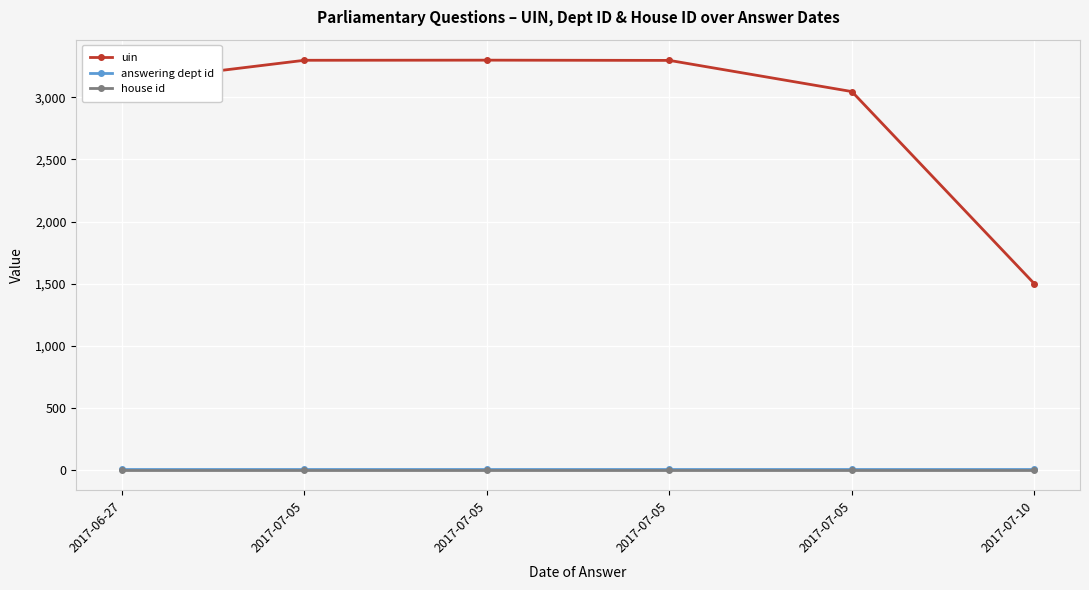

What are all the series names shown in the legend?

uin, answering dept id, house id